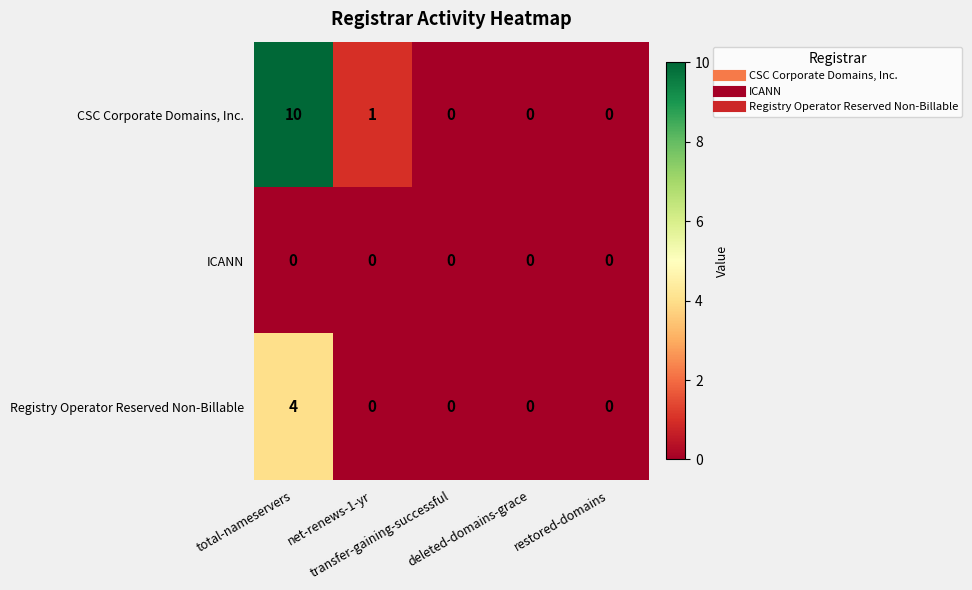

How many Registry Operator Reserved Non-Billable values are between 0 and 1?

4